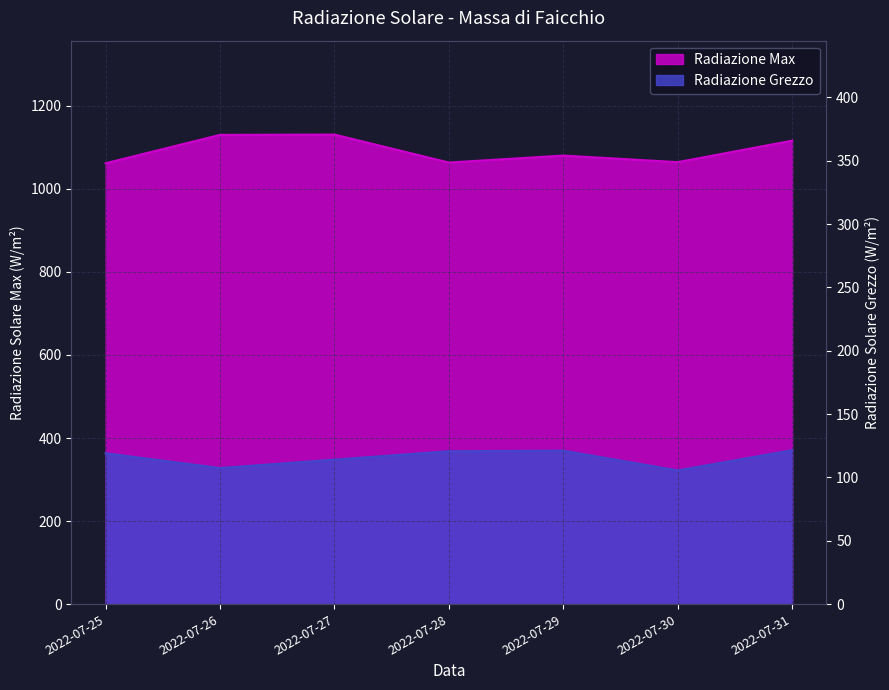

What is the total value across all series at 2022-07-31?

1486.9